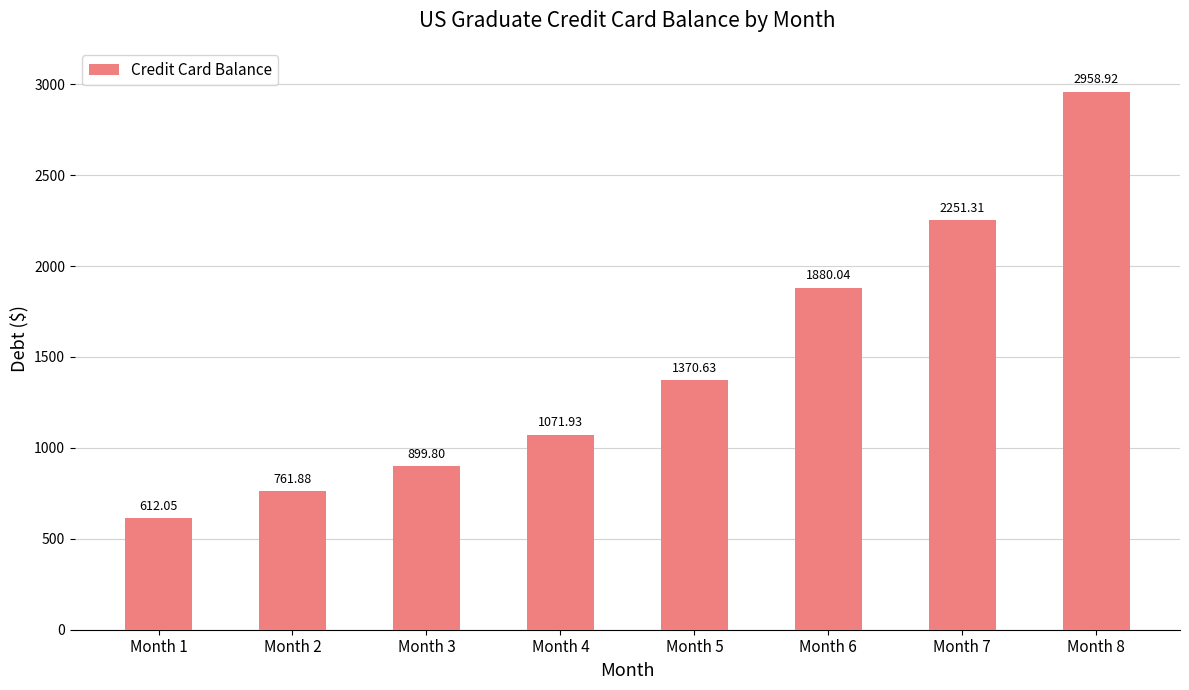

List the labels in order of value, smallest first.

Month 1, Month 2, Month 3, Month 4, Month 5, Month 6, Month 7, Month 8